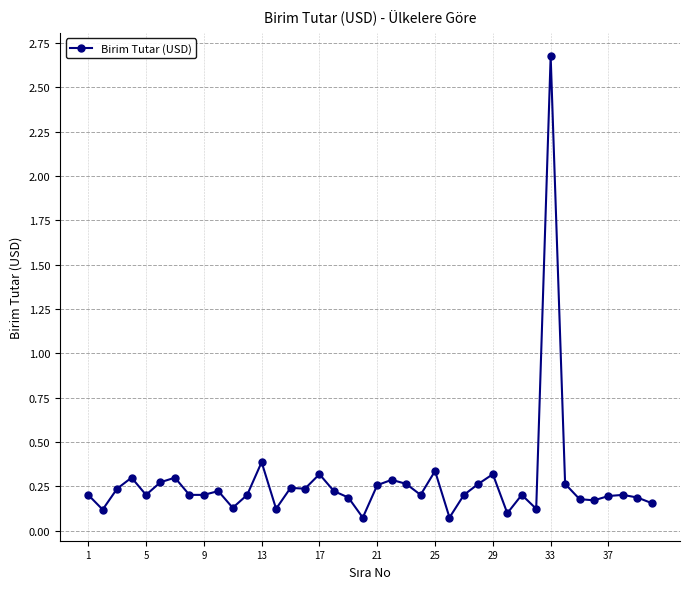

What is the maximum value shown in the chart?

2.7